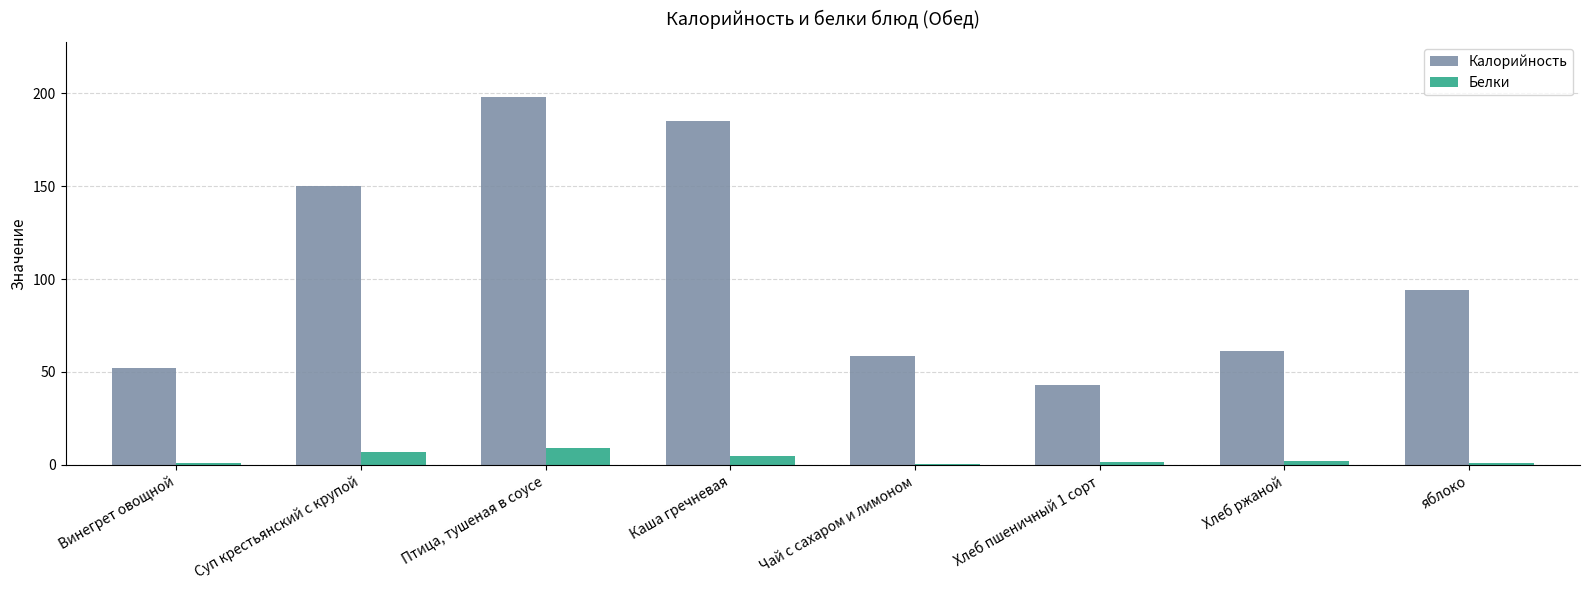

What is the maximum value shown in the chart?

197.9